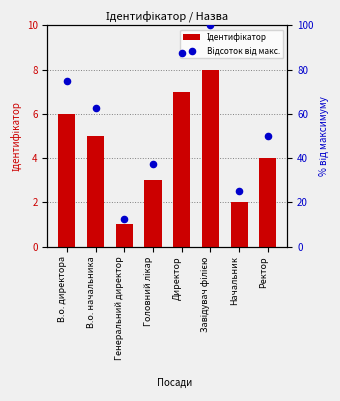

At which category is the sum across all series the highest?

Завідувач філією